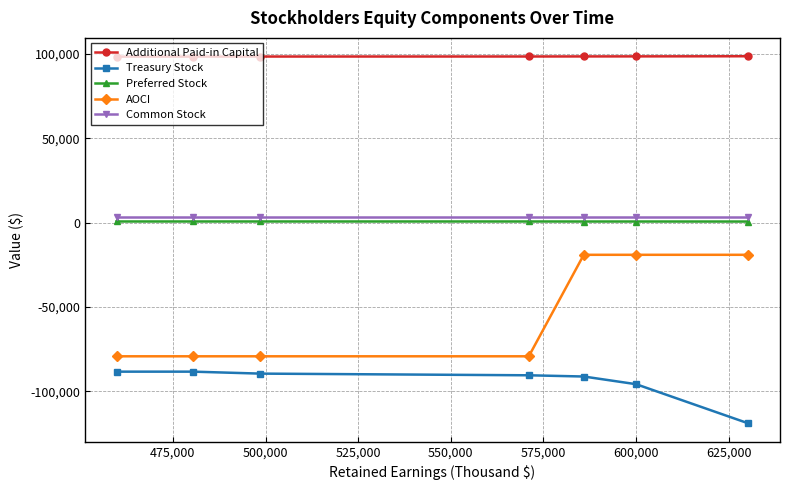

What is the value of the AOCI point at the 5th from the left?

-19067